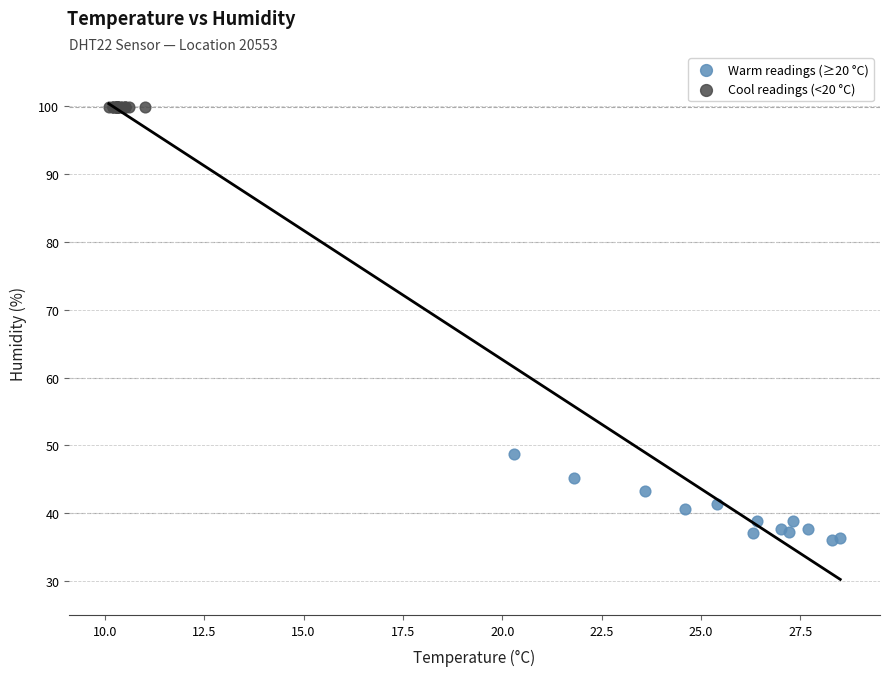

Which series contains the lowest Y value?

Warm readings (≥20 °C)